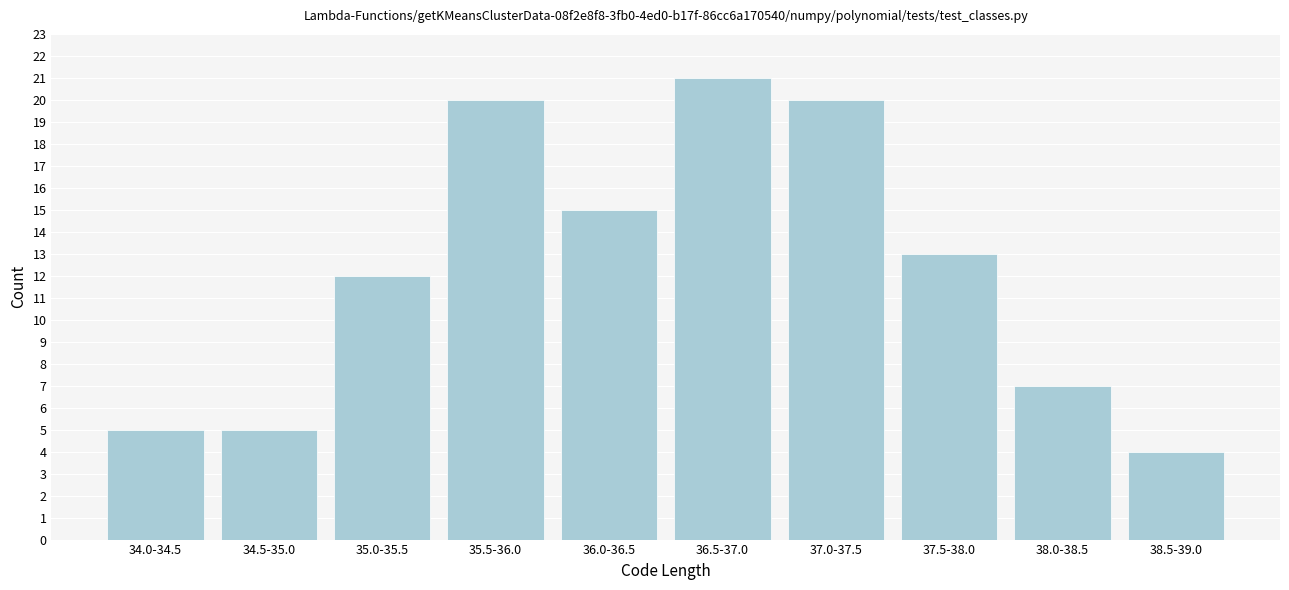

Reading right to left, what are all the values shown in this chart?

38.5-39.0=4	38.0-38.5=7	37.5-38.0=13	37.0-37.5=20	36.5-37.0=21	36.0-36.5=15	35.5-36.0=20	35.0-35.5=12	34.5-35.0=5	34.0-34.5=5